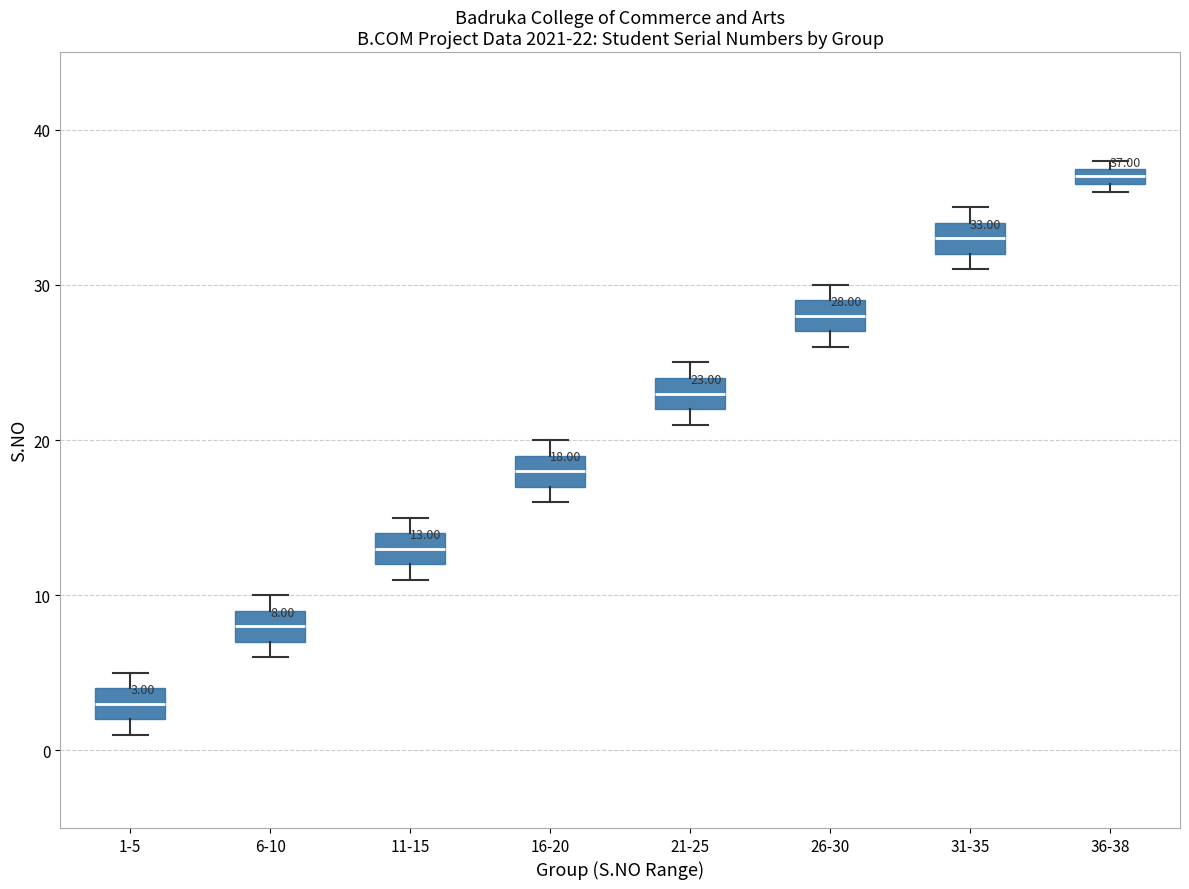

Which box has the lowest median line?

1-5